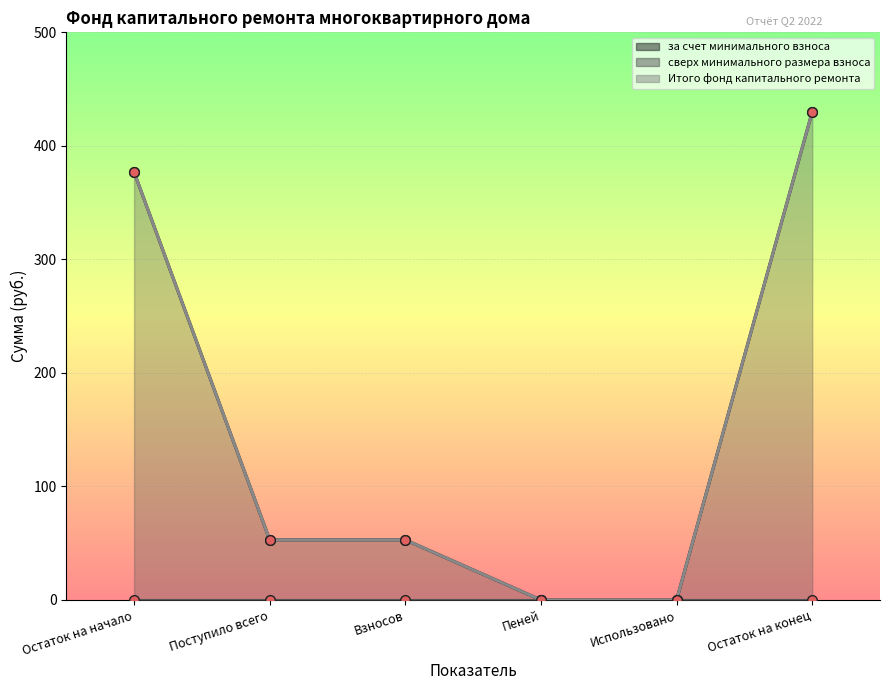

What position from the right is Пеней?

3